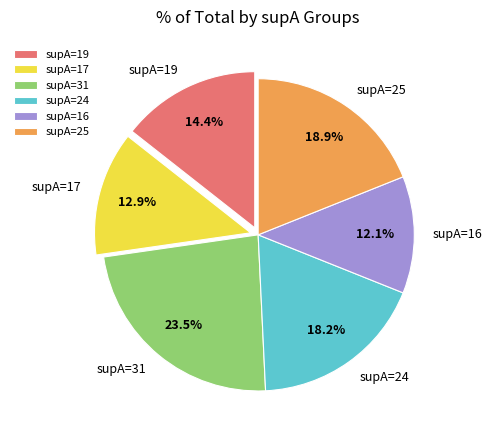

Rank the categories by value from highest to lowest.

supA=31, supA=25, supA=24, supA=19, supA=17, supA=16